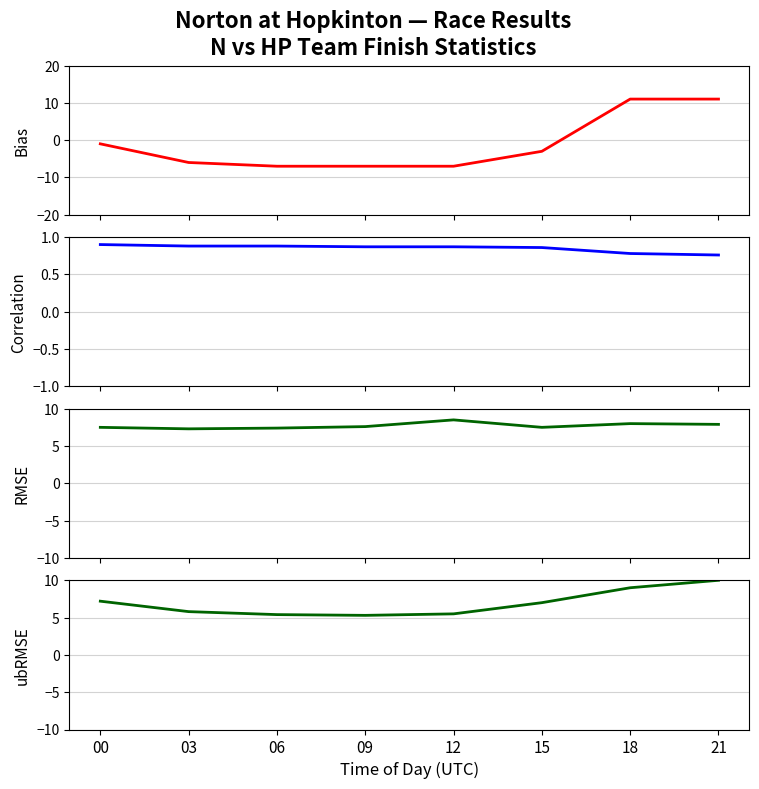

How many values in Bias are below zero?

6